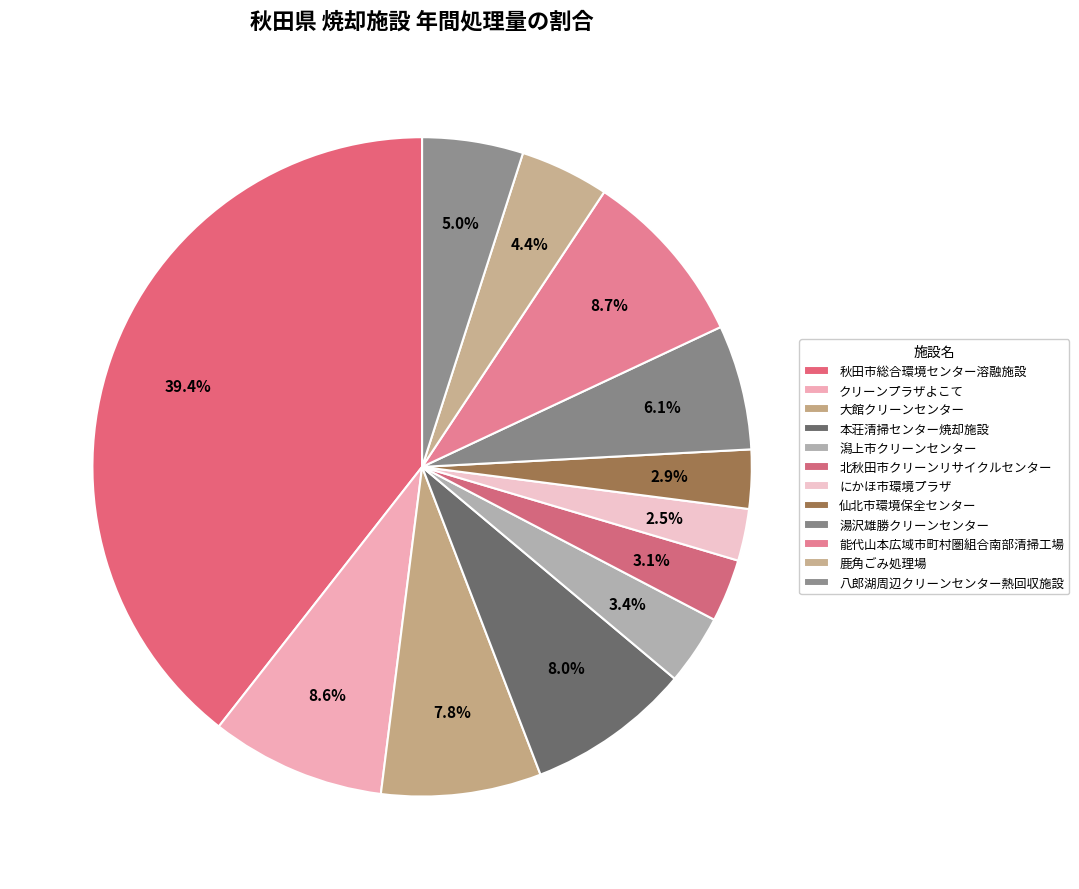

What percentage is the 本荘清掃センター焼却施設 slice, to the nearest percent?

8%